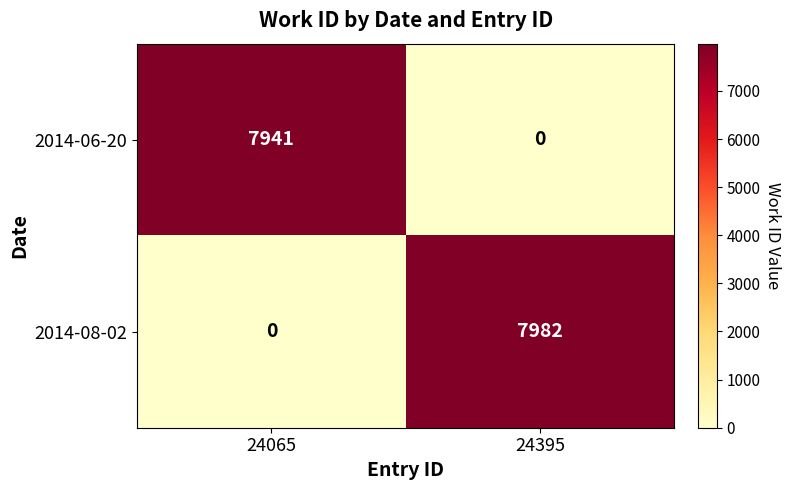

Reading right to left, what are all the values shown in this chart?

2014-06-20: 24395=0	24065=7941
2014-08-02: 24395=7982	24065=0